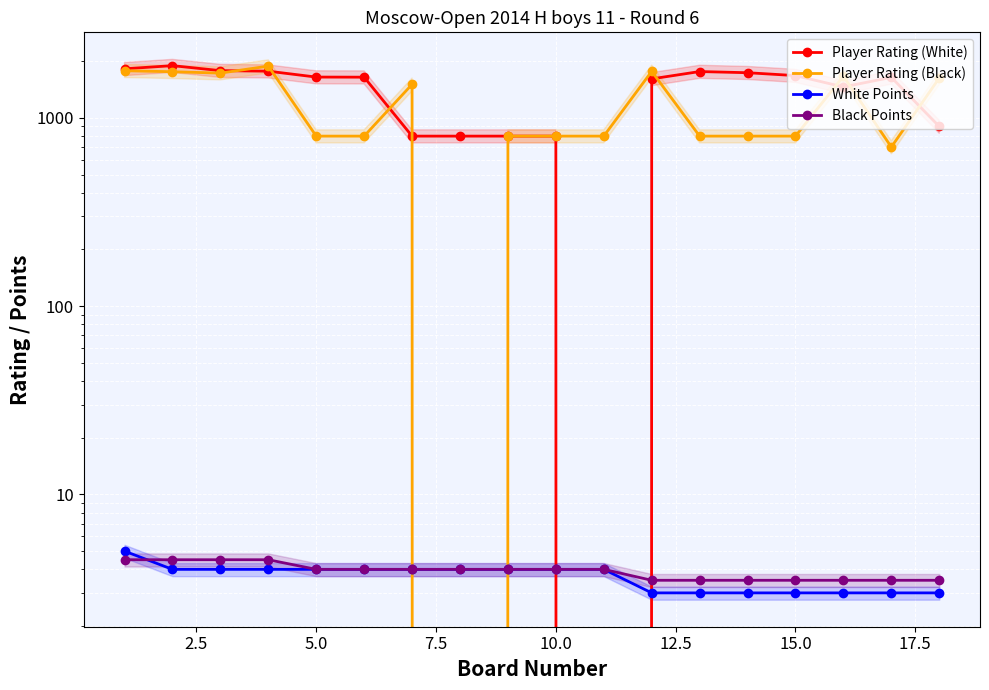

Count the number of data series in this chart.

4